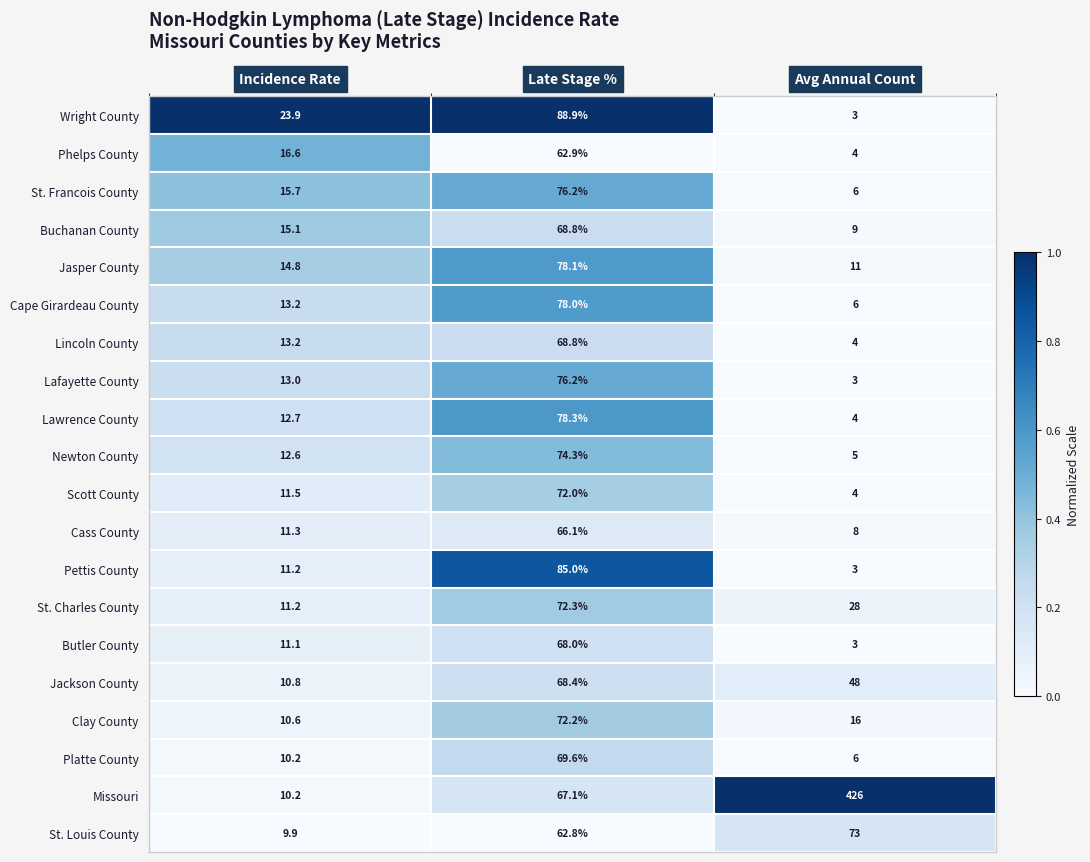

What is the lowest value of the Newton County series?

5.0